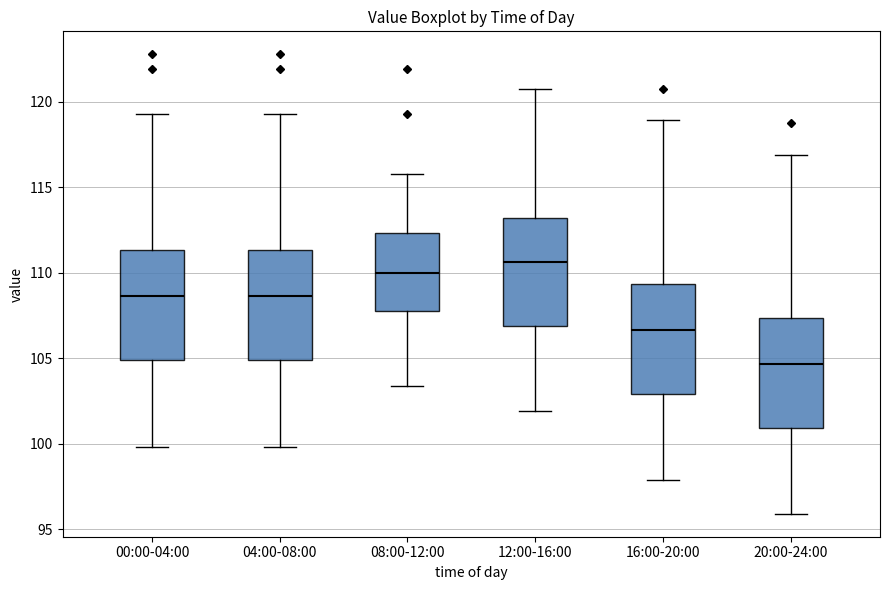

Which box's median line is the lowest?

20:00-24:00